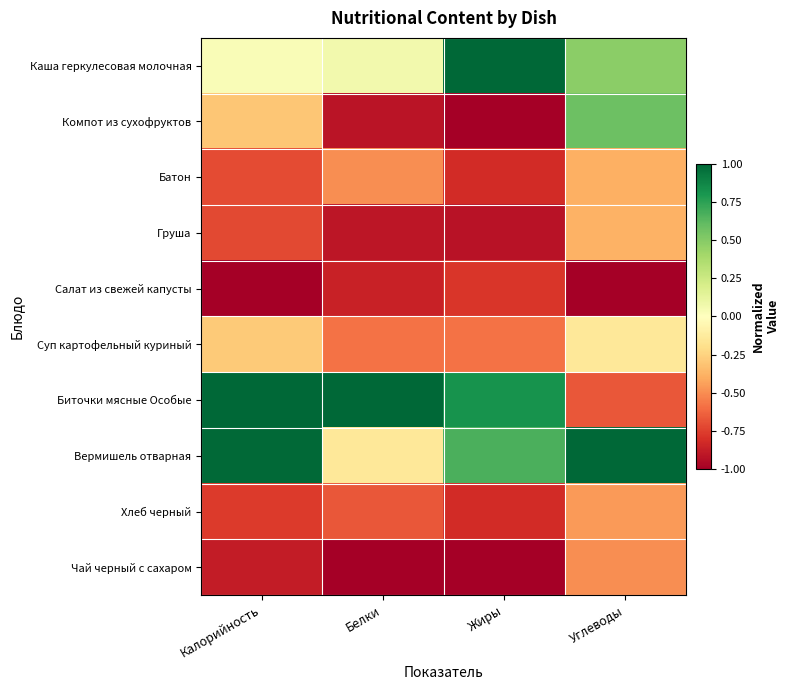

At which category is the sum across all series the highest?

Углеводы